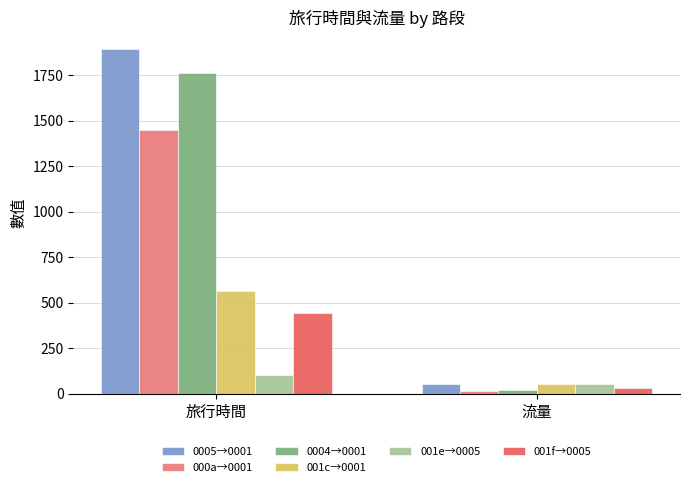

Which series has the widest spread of values?

0005→0001